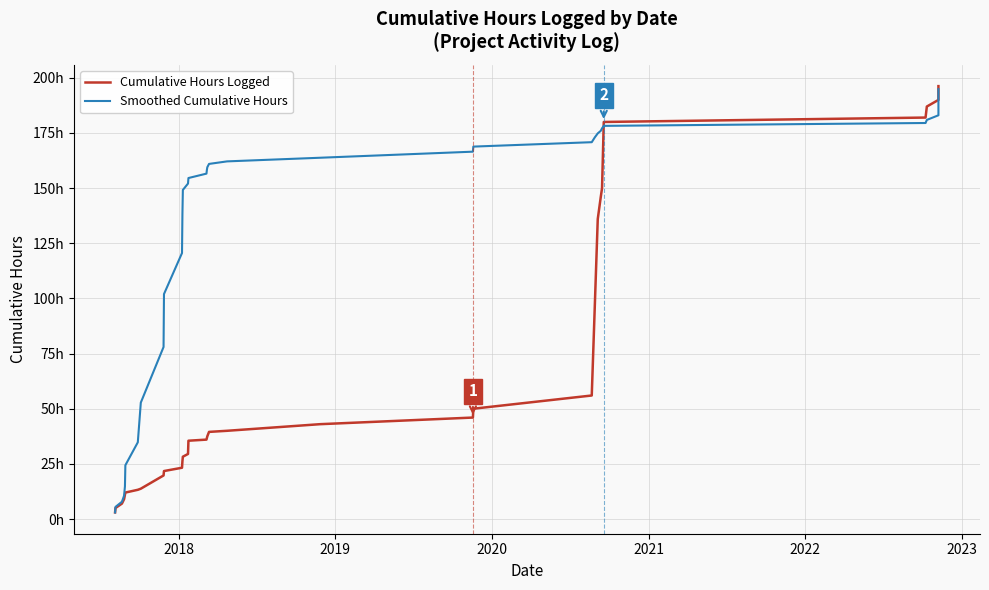

What is the greatest value displayed?

196.2